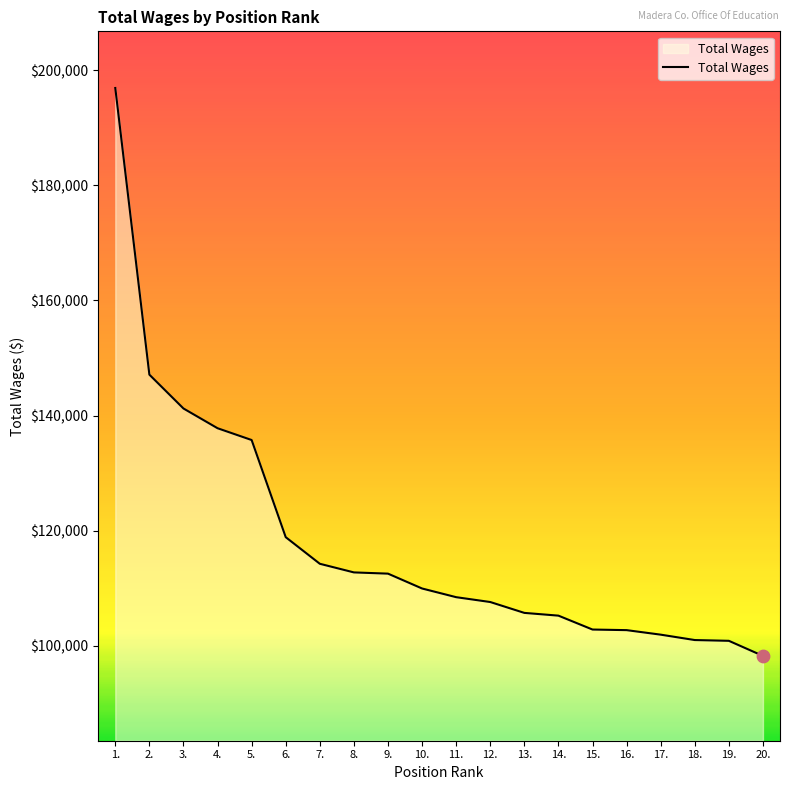

Between 12. and 5., which is larger?

5.